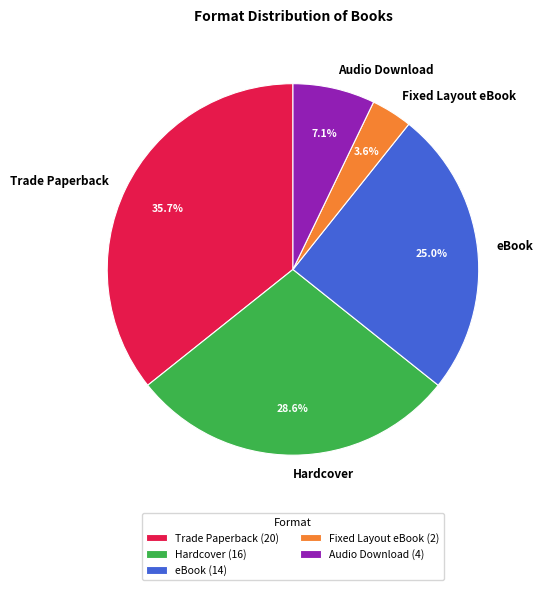

Count the number of slices in the pie.

5